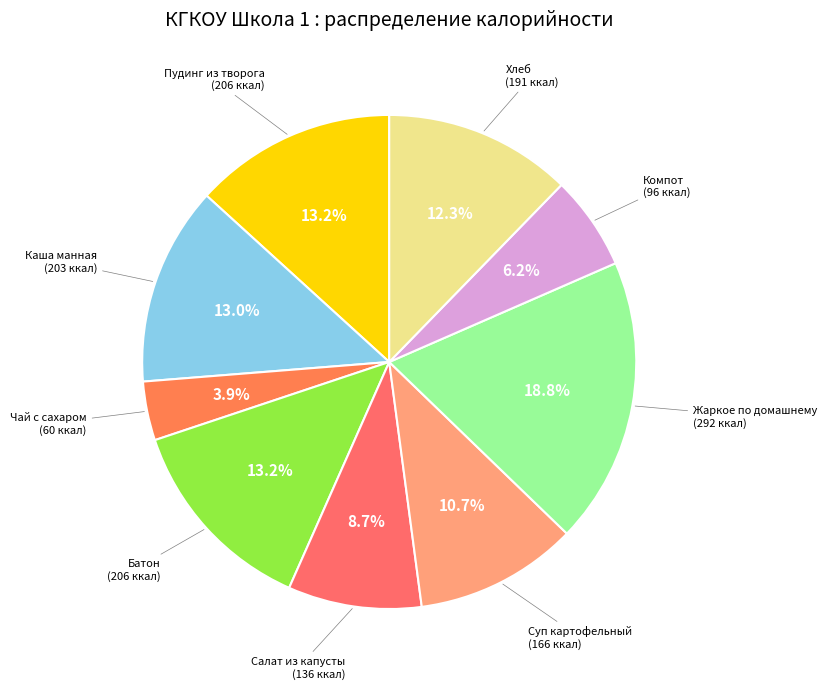

What is the largest slice in the pie chart?

Жаркое по домашнему